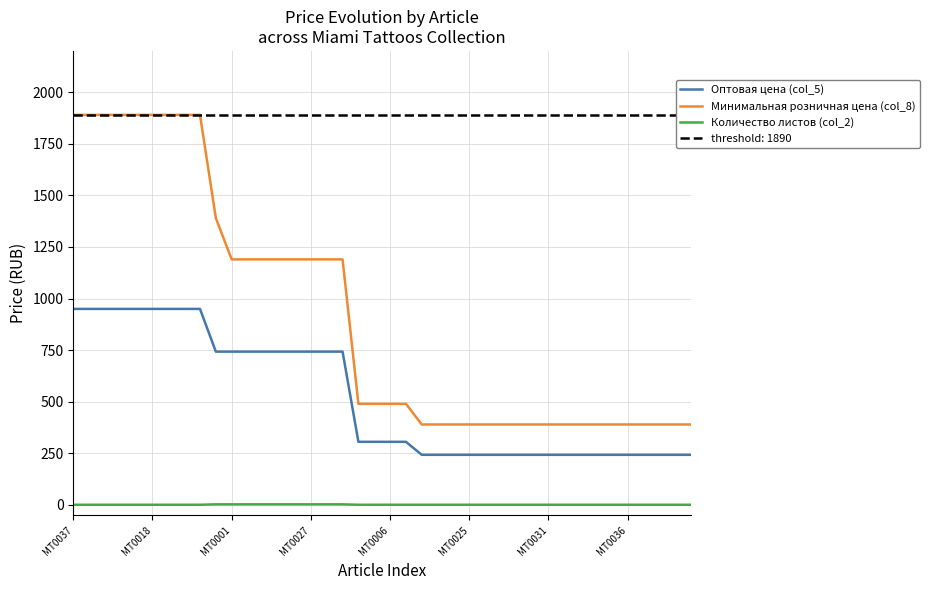

Is this an area chart (filled region under the line)?

No